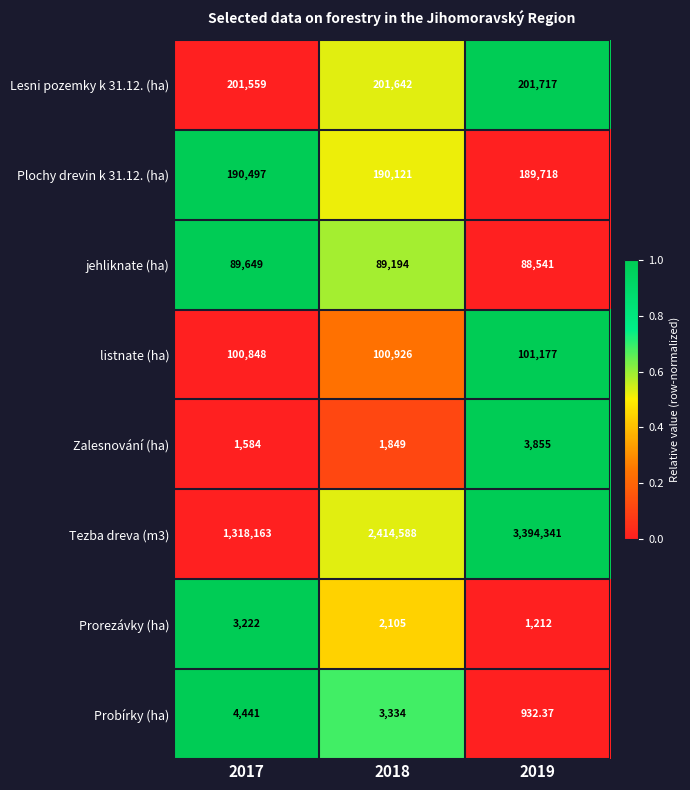

How many data points in Tezba dreva (m3) are less than 2414588?

1